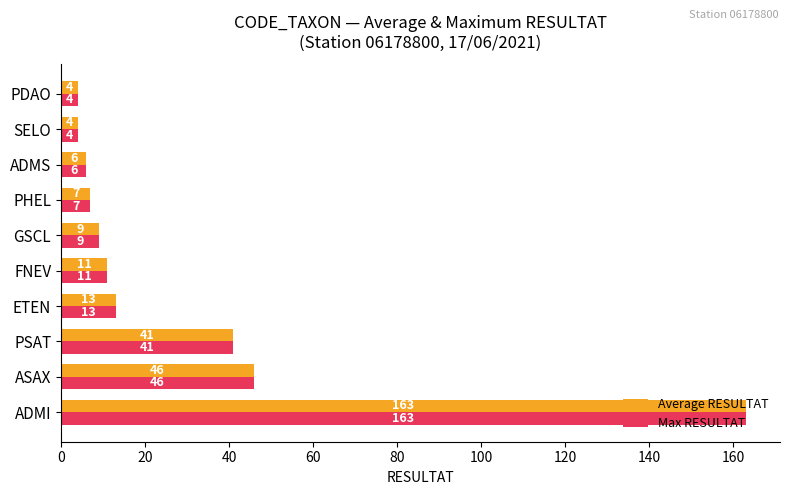

True or false: Max RESULTAT has a value of 224 at ADMI.

False